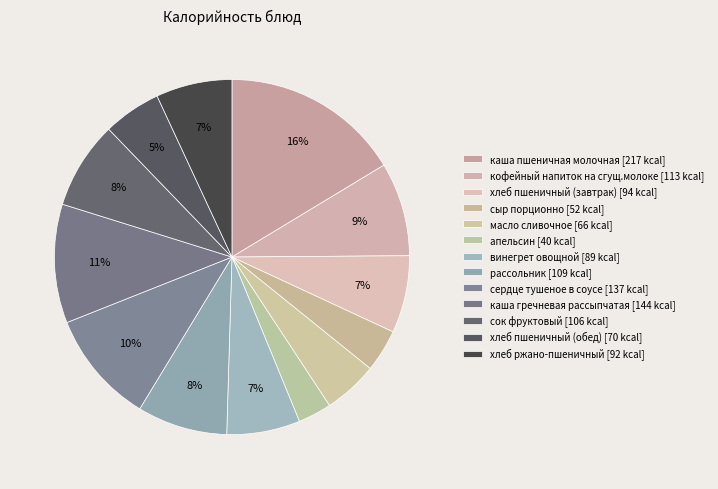

Is it true that апельсин is 3% of the pie?

True